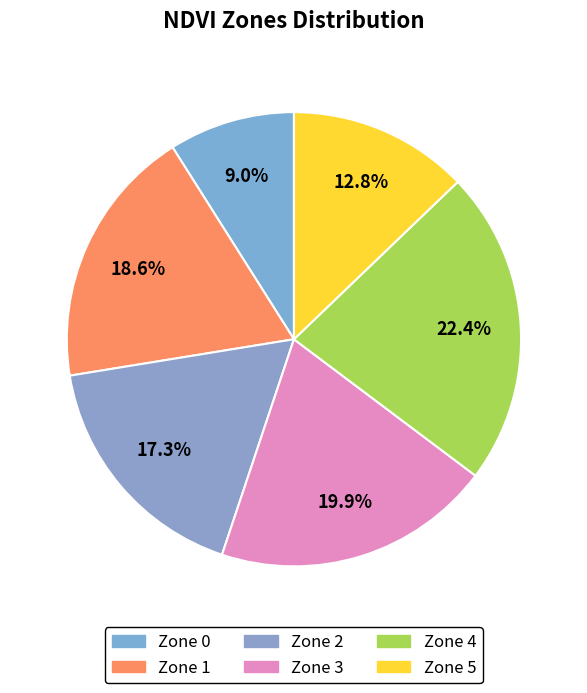

What is the largest slice in the pie chart?

Zone 4